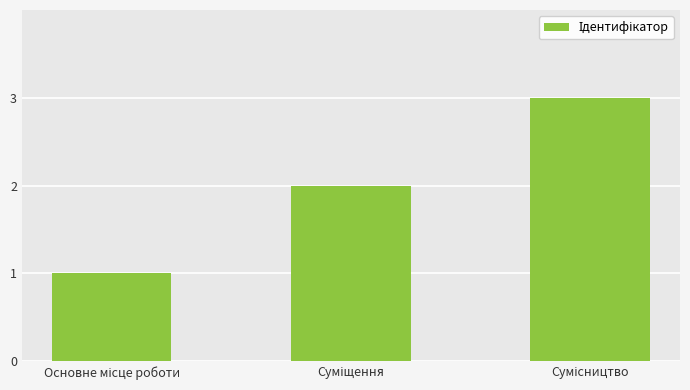

What is the maximum value shown in the chart?

3